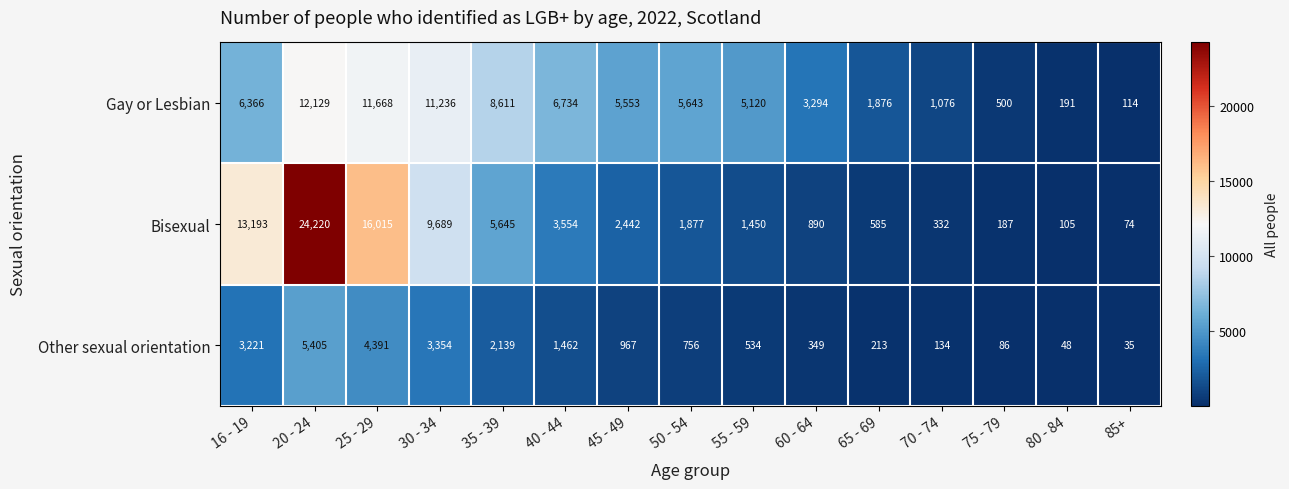

What is the approximate value of Other sexual orientation at 55 - 59, to the nearest 50?

550